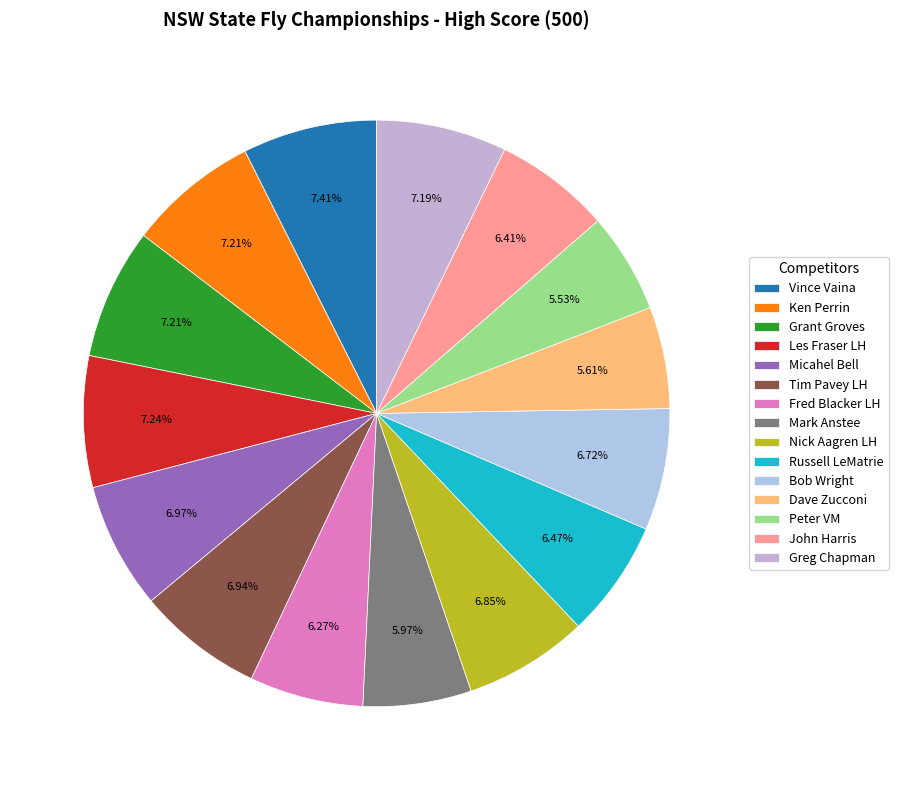

How many segments does this pie chart have?

15